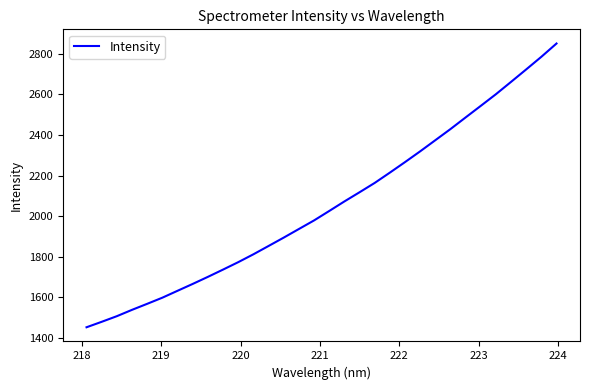

What is the smallest value displayed?

1452.2